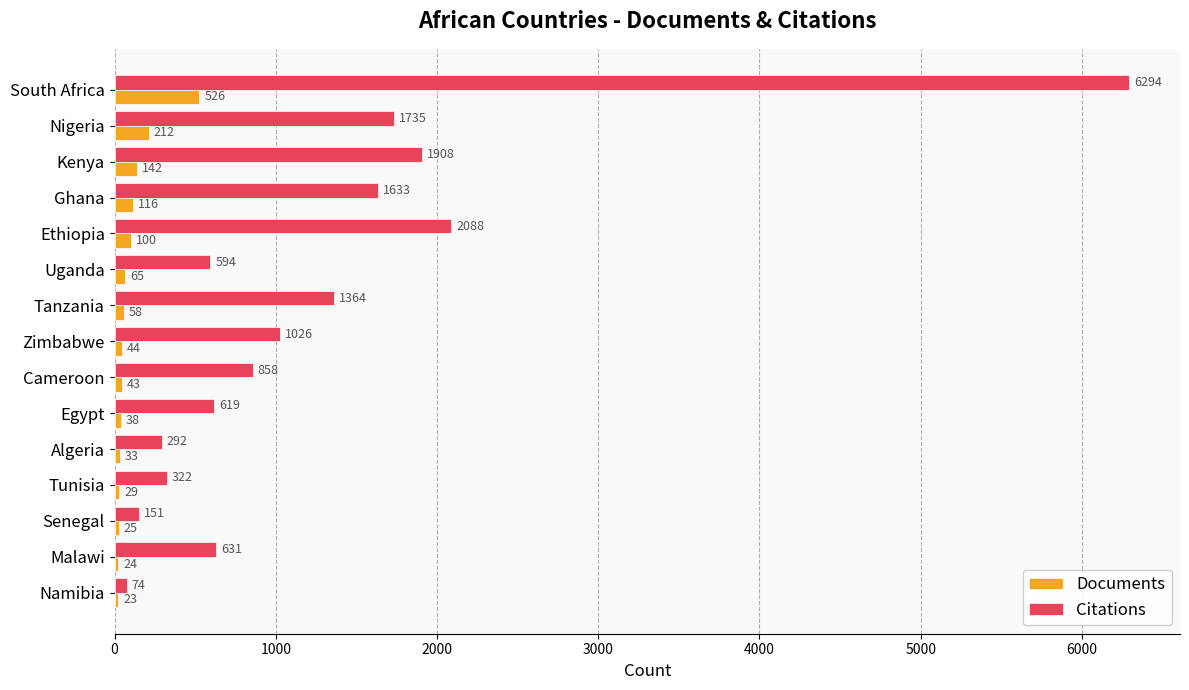

What is the average value of the Citations series?

1306